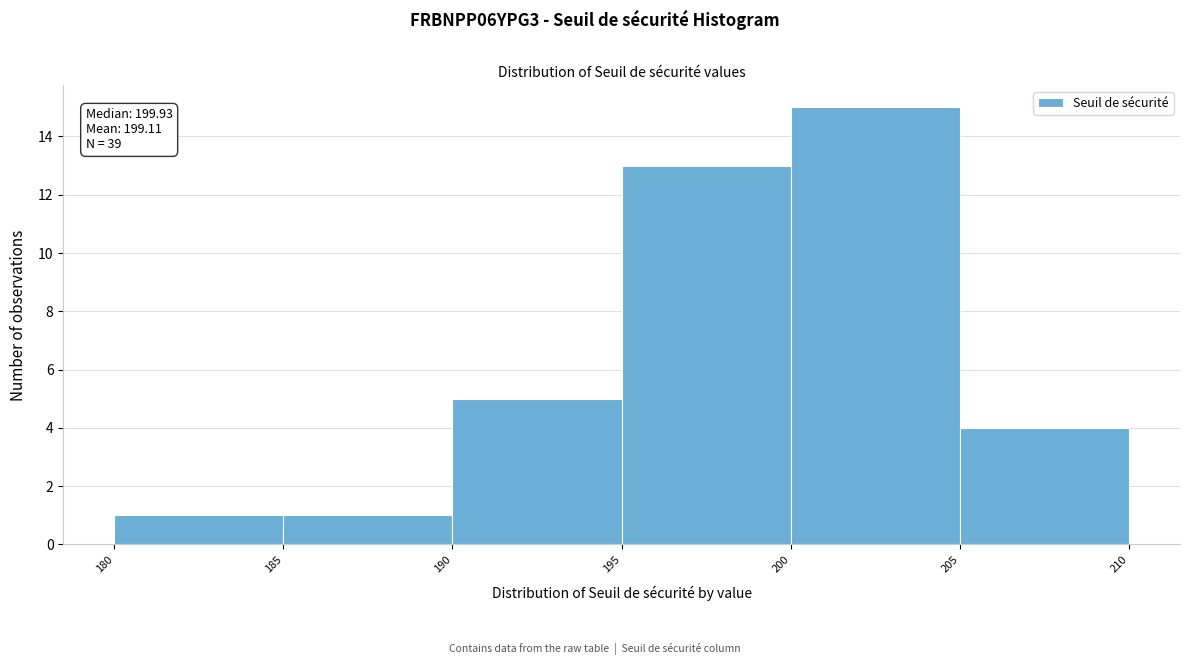

Which range on the x-axis has the tallest bar?

200 to 205